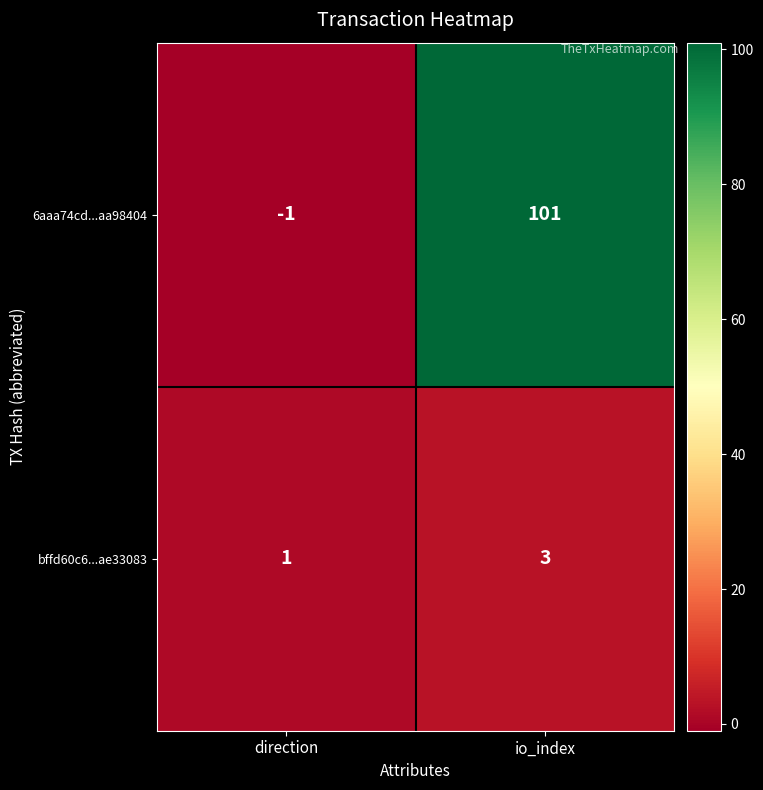

At which label is bffd60c6...ae33083 closest to 2?

direction